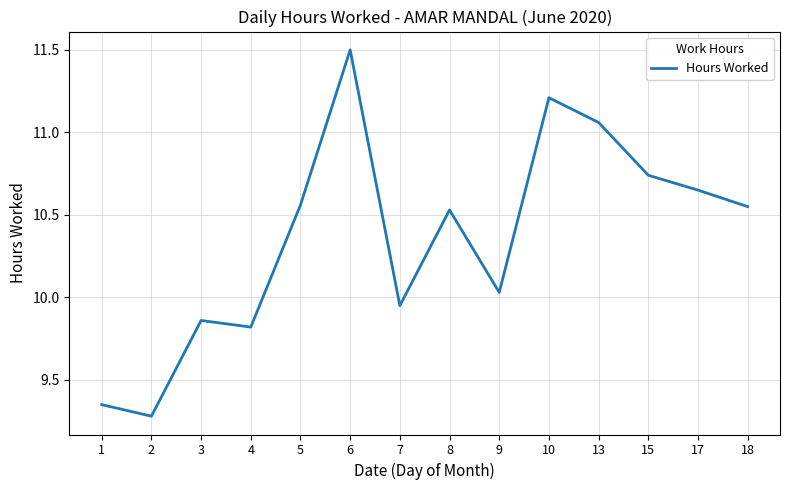

Approximately how many times larger is the value at 10 compared to 2?

1.2